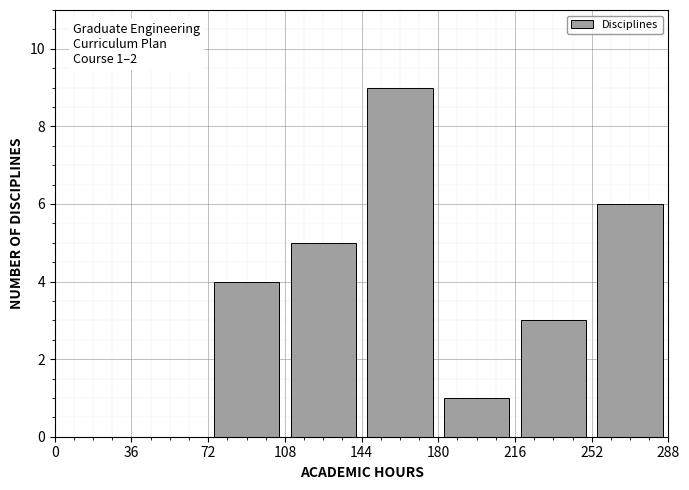

Over which range of the x-axis is the bar tallest?

144 to 180